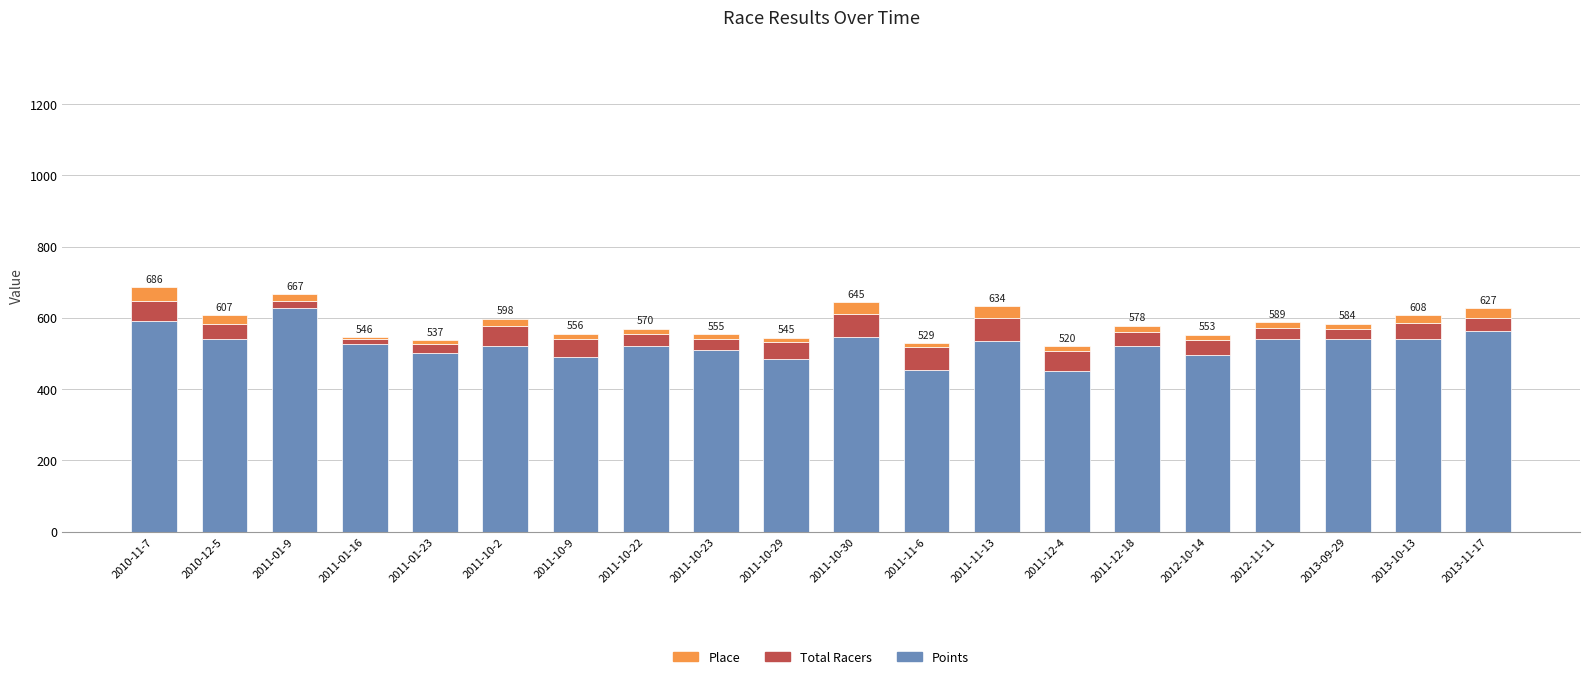

What are all the series names shown in the legend?

Place, Total Racers, Points